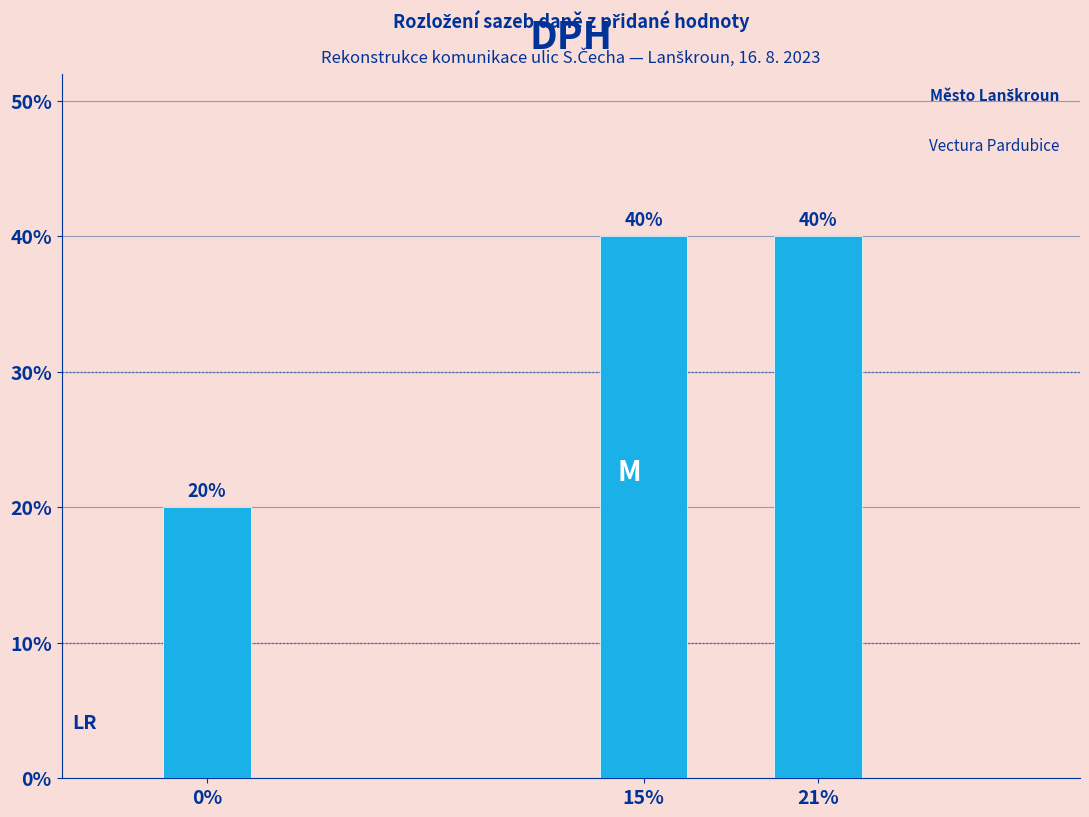

Reading left to right, transcribe all the data shown in this chart.

20	40	40